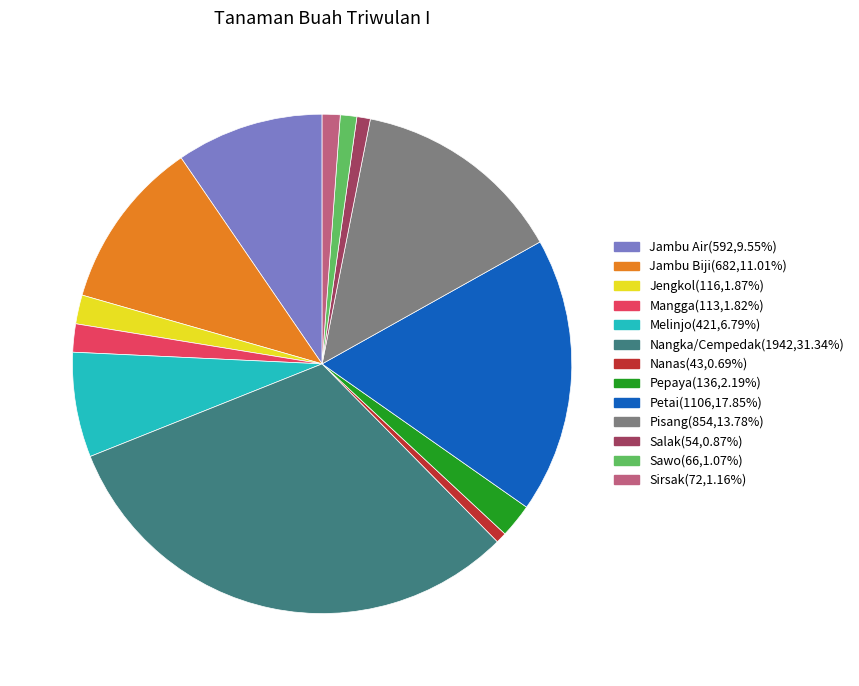

Count the number of slices in the pie.

13